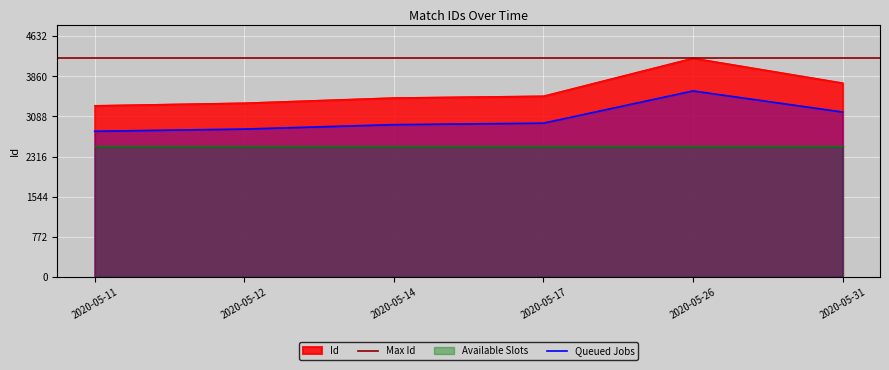

What is the lowest value of the Id series?

3297.0